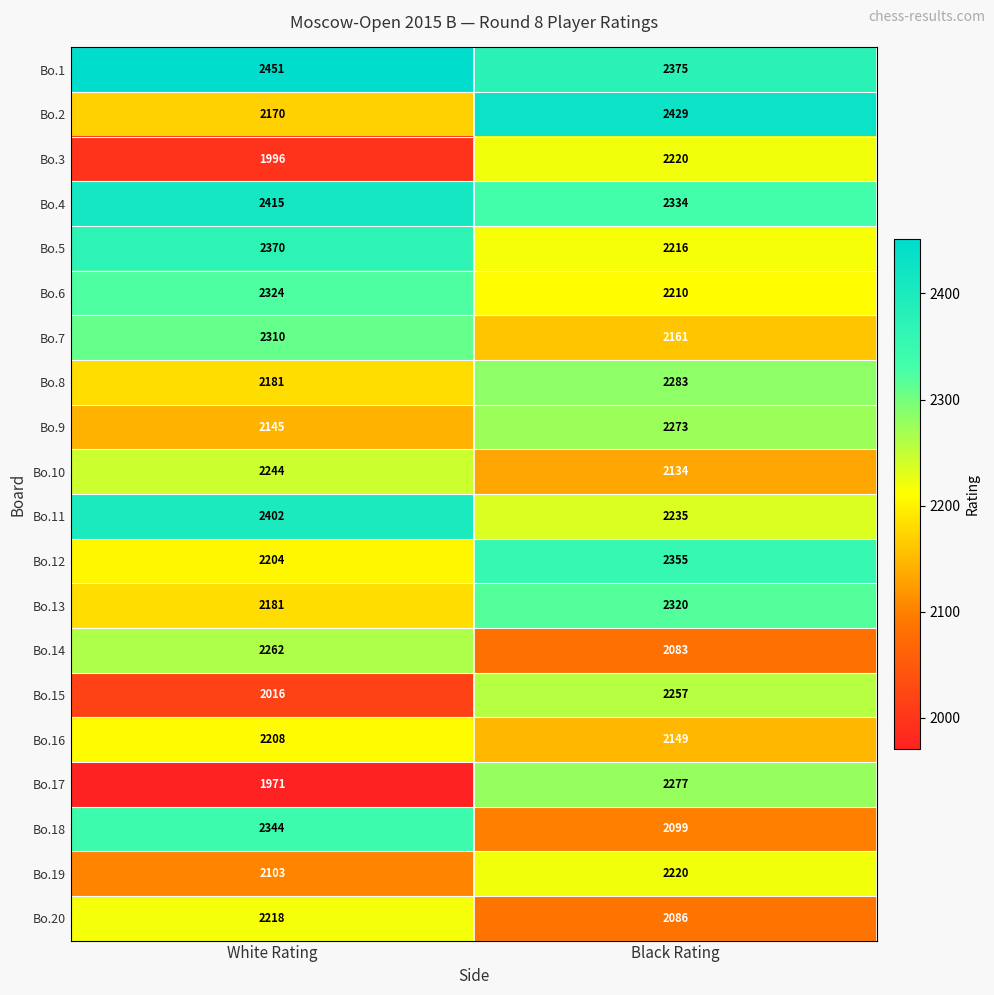

List the labels in order of Bo.9 value, largest first.

Black Rating, White Rating